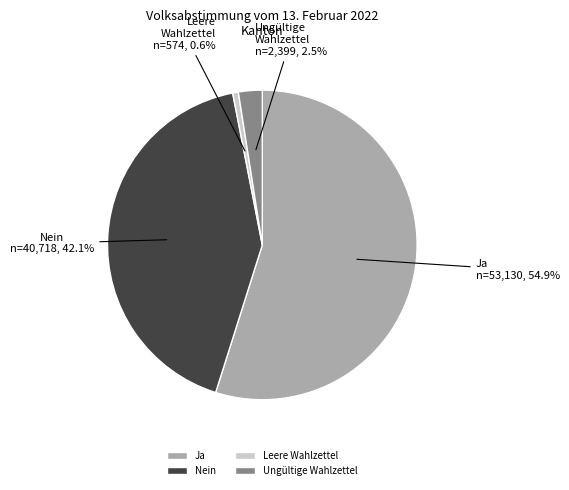

Between Ungültige Wahlzettel and Leere Wahlzettel, which is larger?

Ungültige Wahlzettel